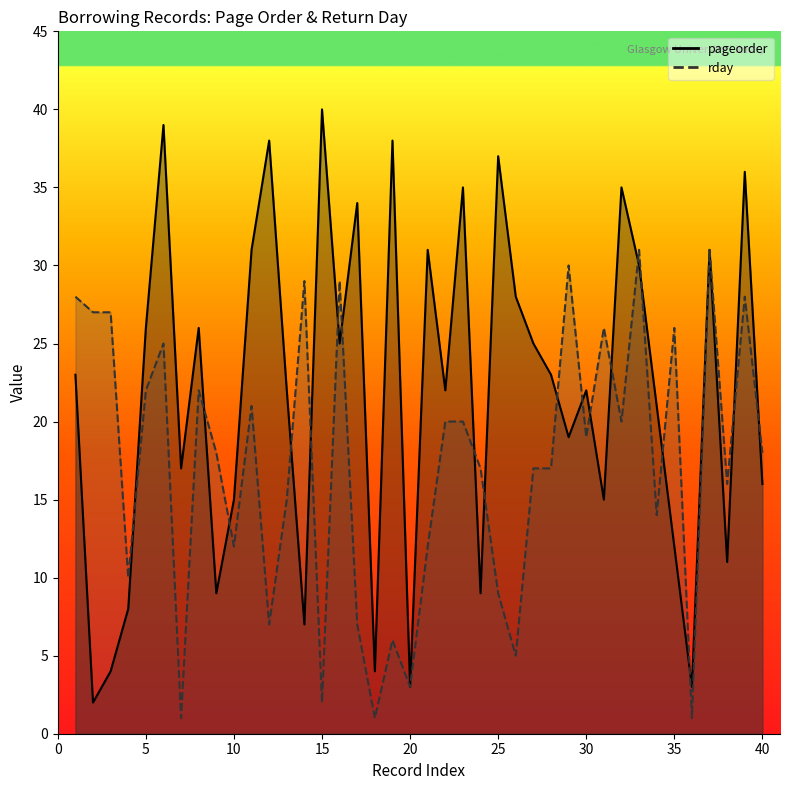

Is it true that rday equals 8 at 2?

False